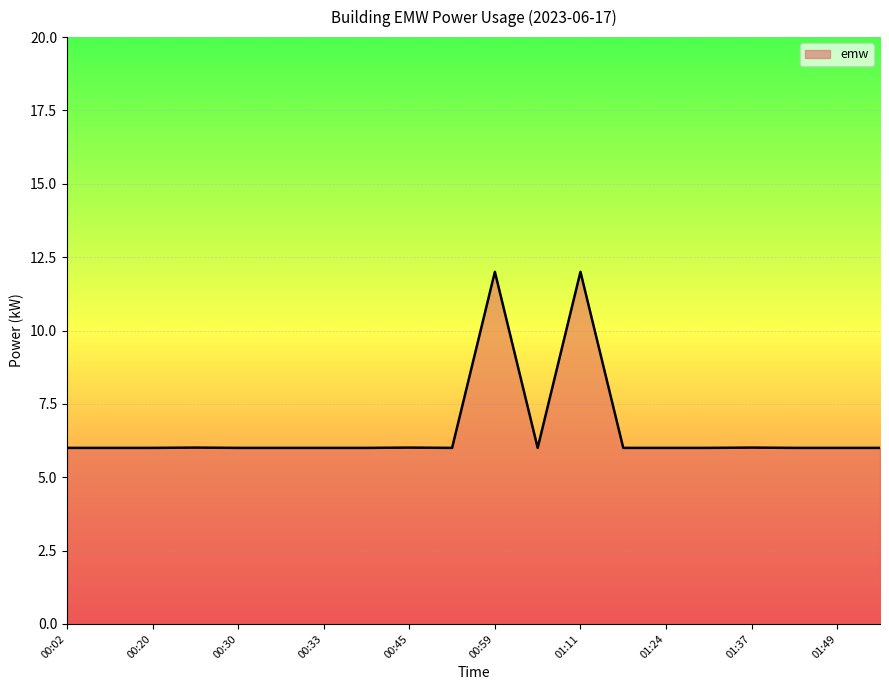

How many distinct data groups are displayed?

1